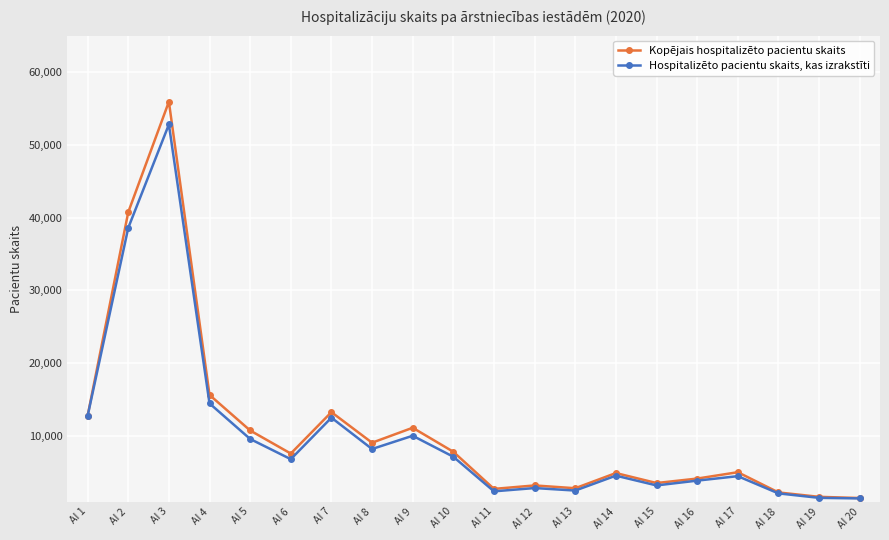

The value of Kopējais hospitalizēto pacientu skaits at AI 14 is 2411. True or false?

False